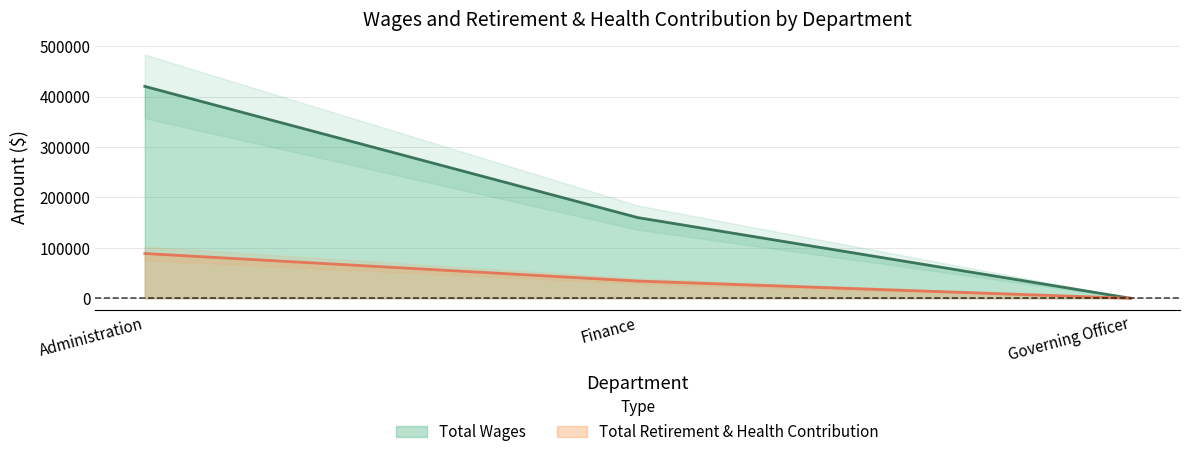

What is the sum of the Total Retirement & Health Contribution values at Finance and Administration?

122890